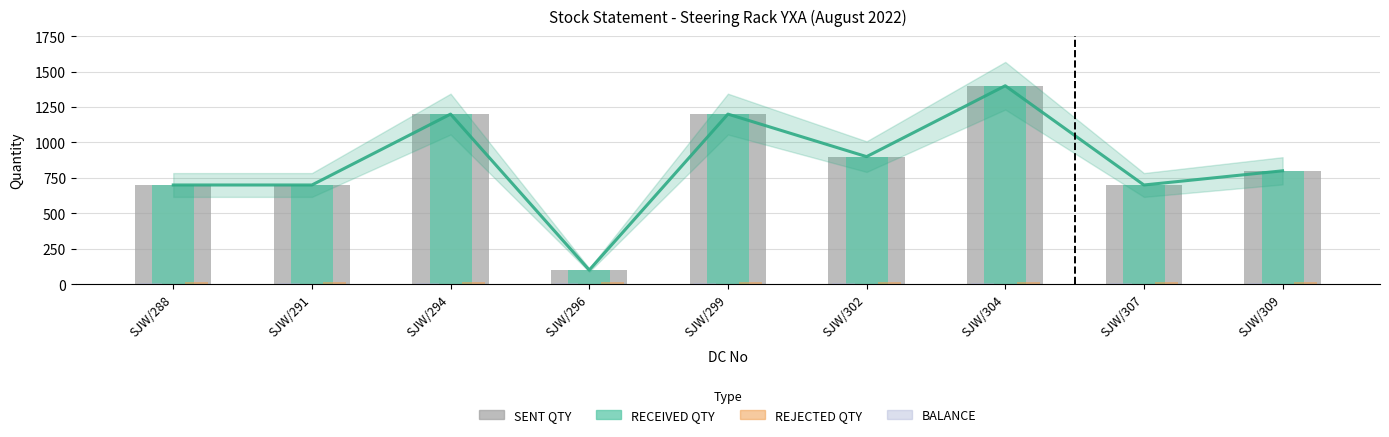

Which series has the largest range (max minus min)?

SENT QTY